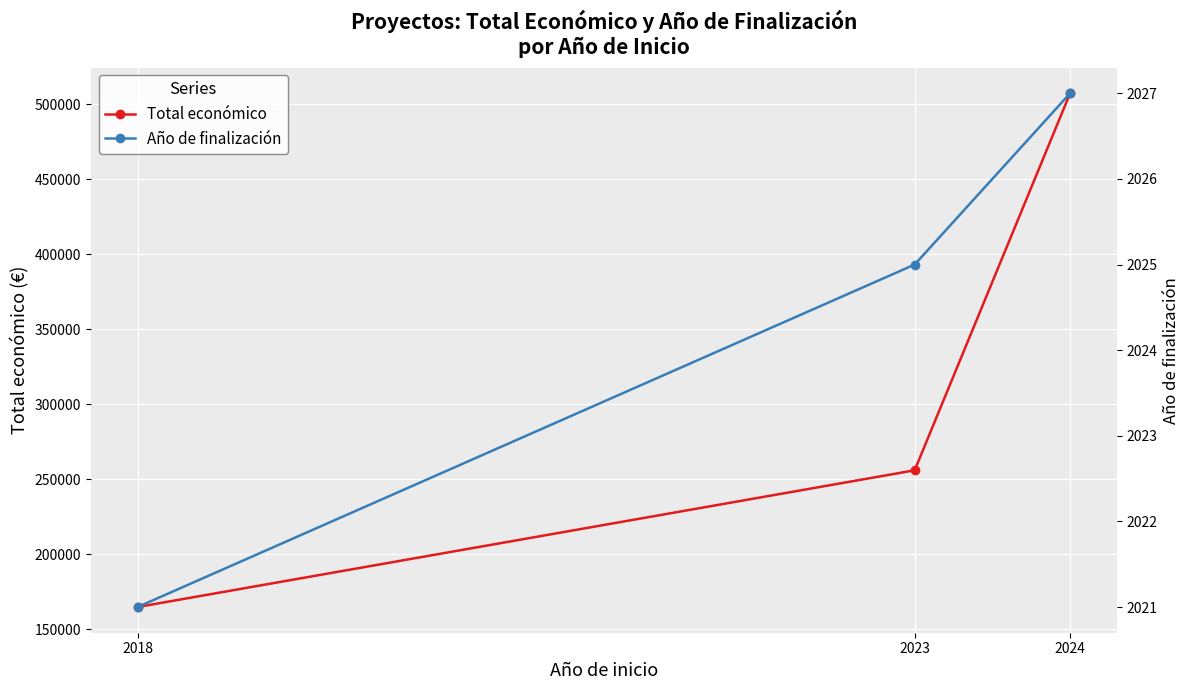

The Año de finalización series shows 2025.0 at 2023. True or false?

True